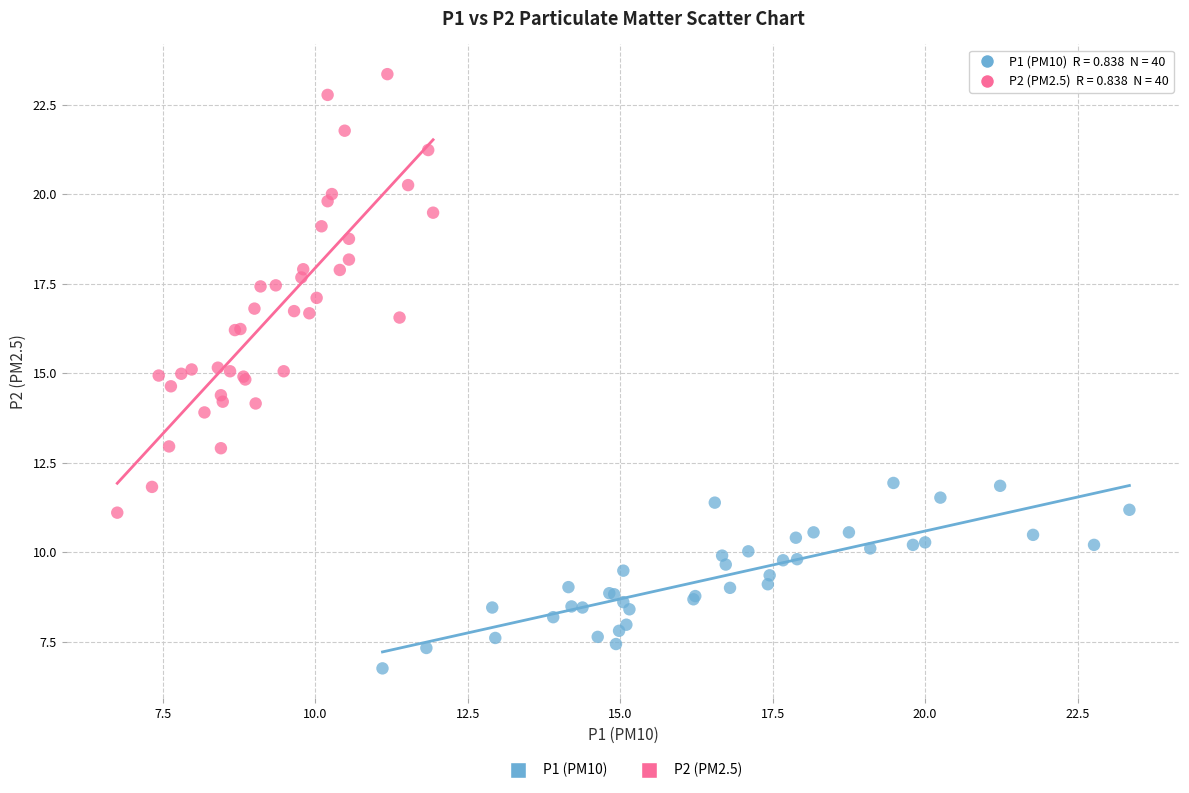

Which series has the largest Y range (max minus min)?

P2 (PM2.5)